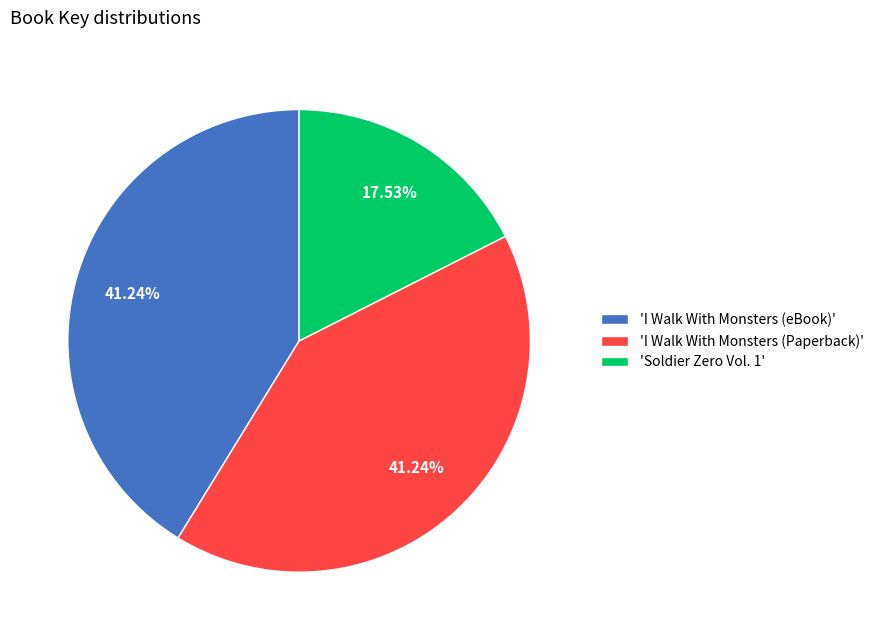

Combined, do 'I Walk With Monsters (Paperback)' and 'Soldier Zero Vol. 1' account for over 50%?

Yes